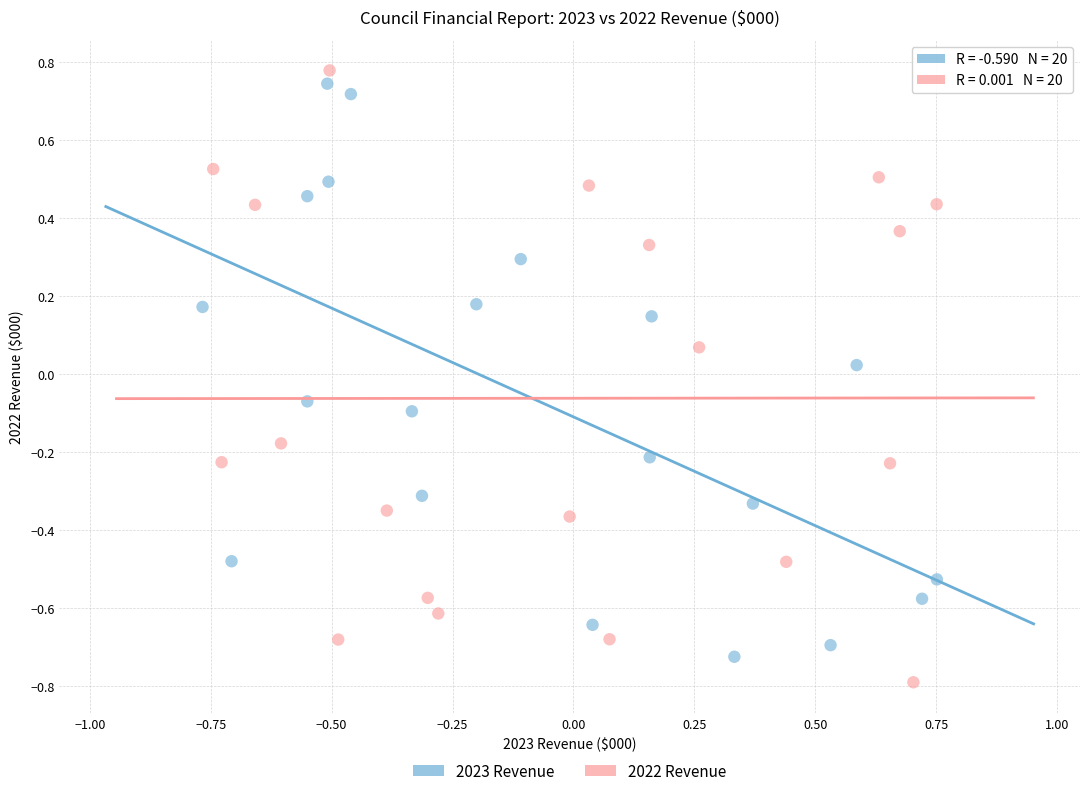

Which series reaches the maximum Y coordinate?

2022 Revenue